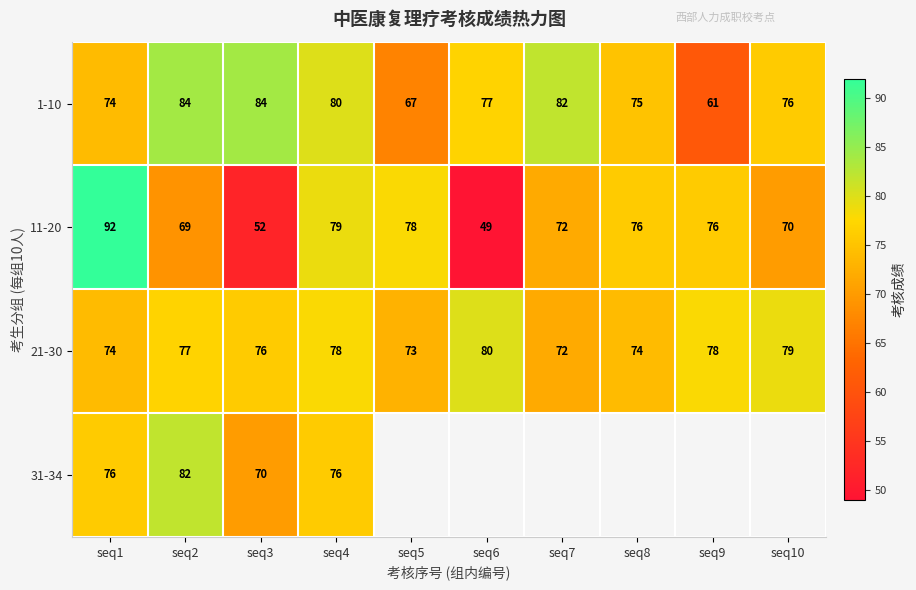

Is the value of 1-10 at seq1 greater than the value of 31-34 at seq1?

No